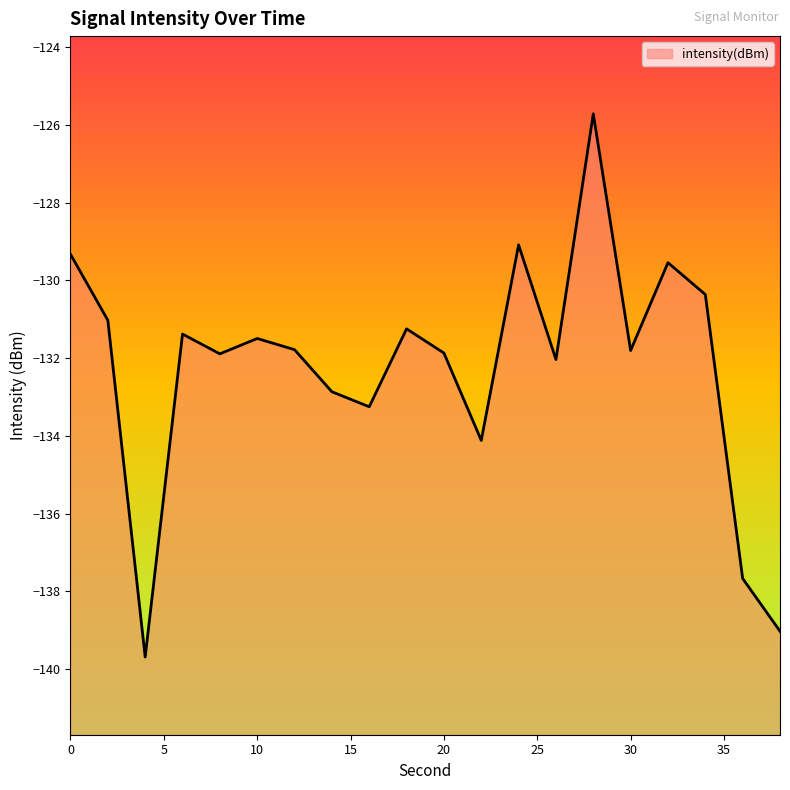

The chart shows a value of -188.5 at 4. True or false?

False